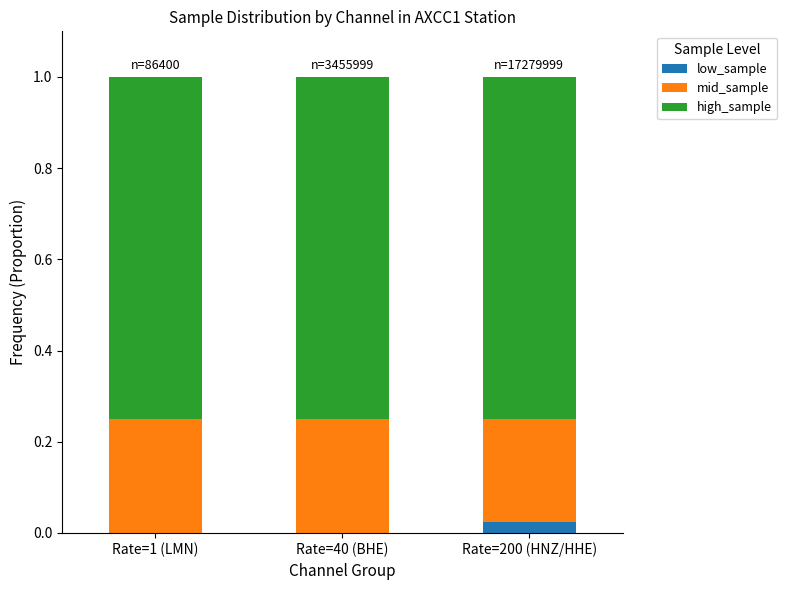

What are all the series names shown in the legend?

low_sample, mid_sample, high_sample